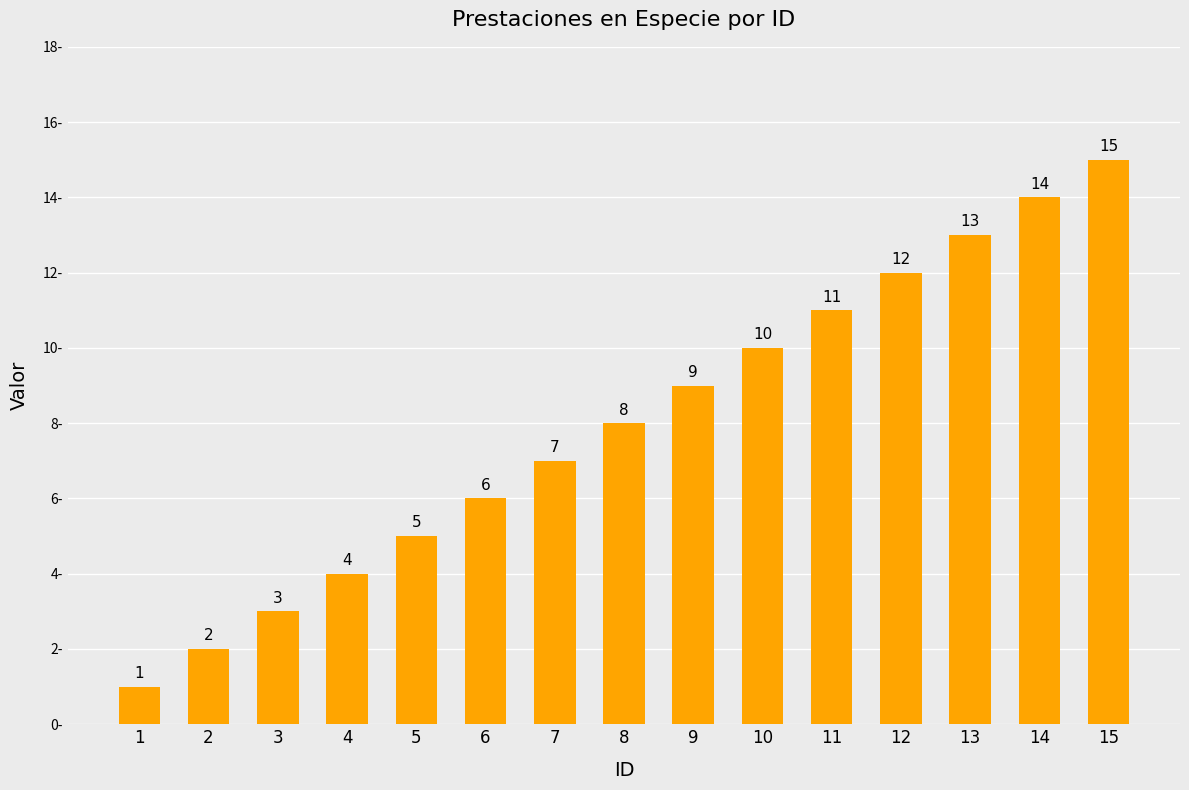

Does the chart contain stacked bars?

No